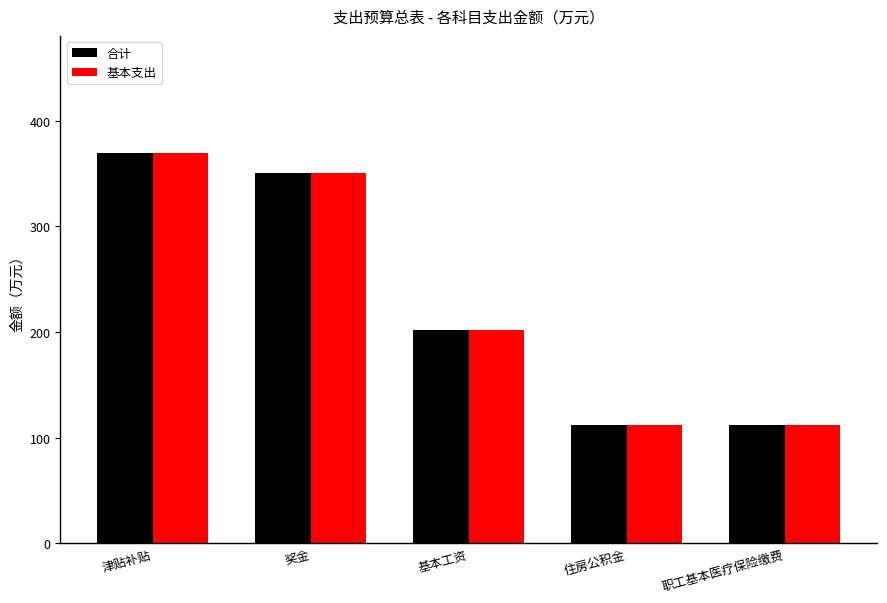

How many bars are there in total?

10